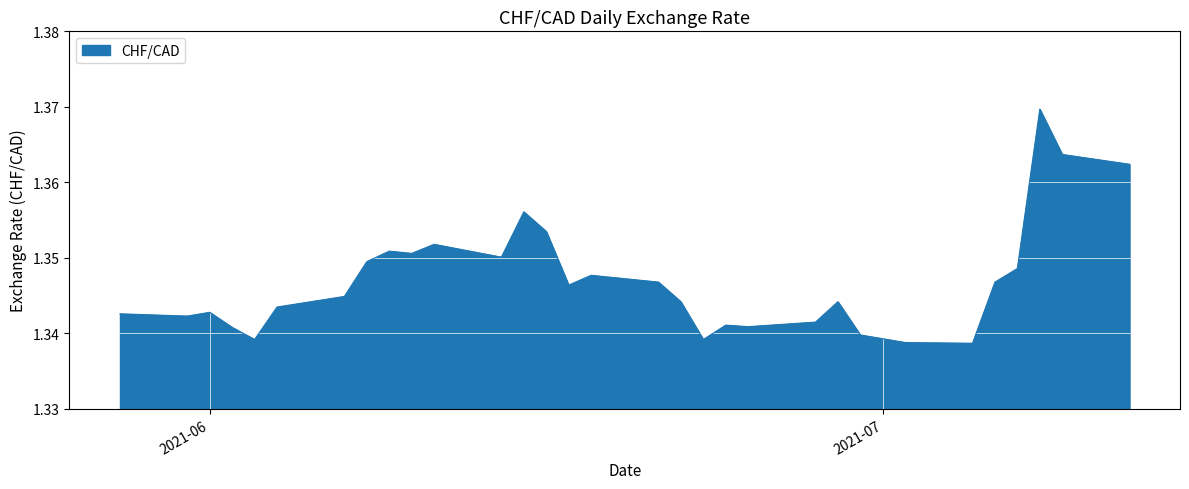

Count the number of data series in this chart.

1